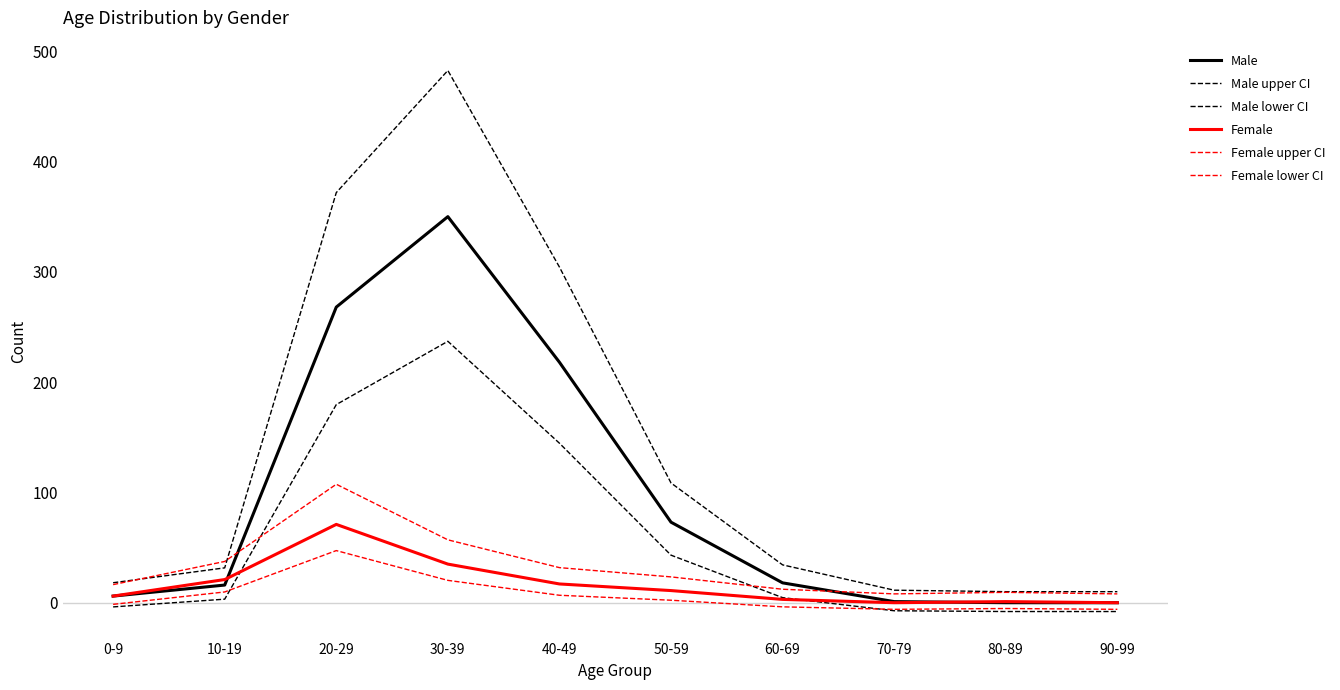

Does the chart display data point markers on the line(s)?

No